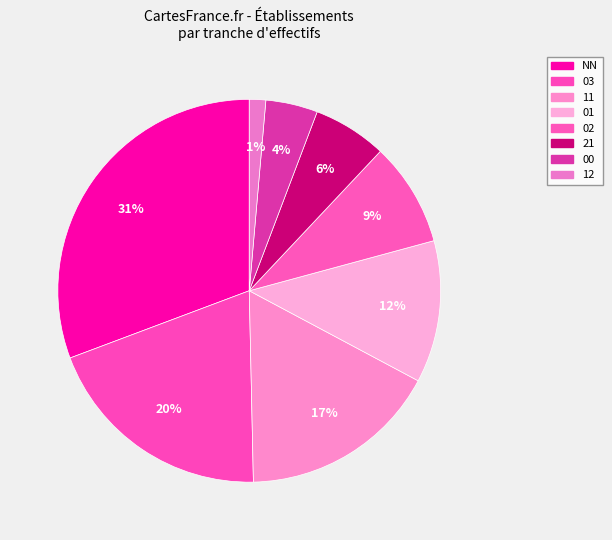

Is it true that 11 is 4% of the pie?

False